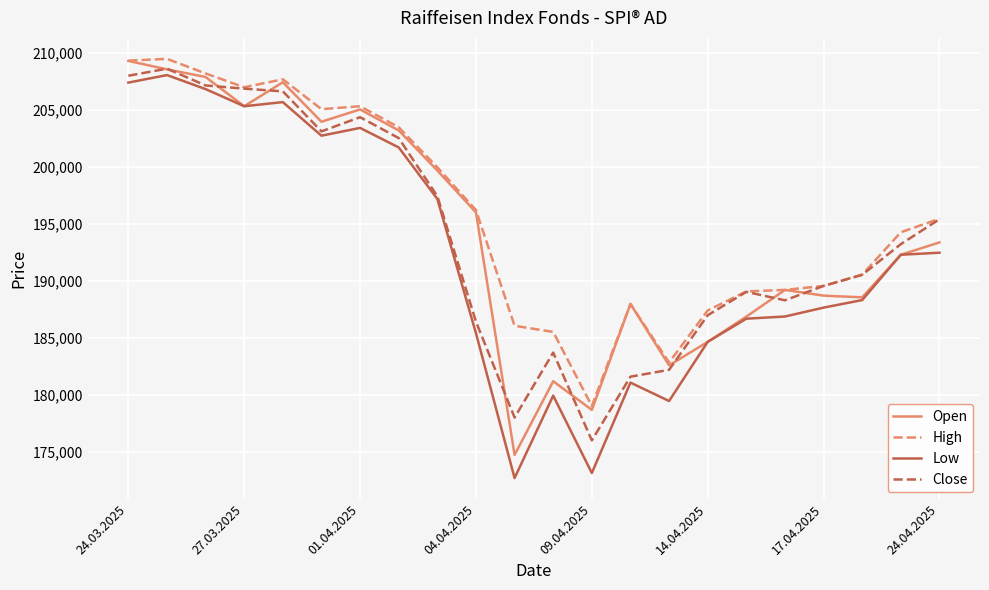

What is the sum of all Open values?

4275310